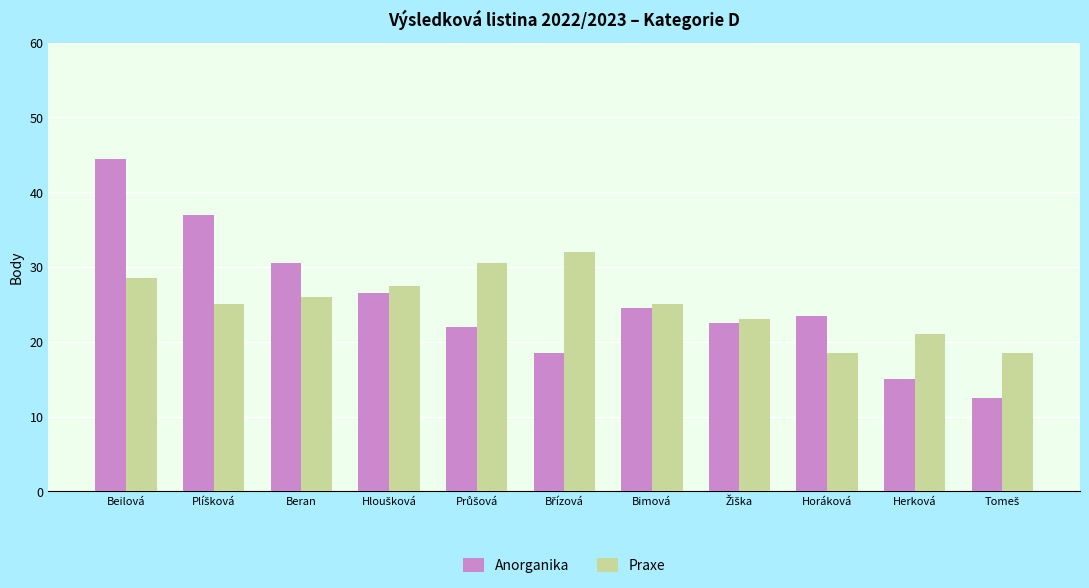

Which label corresponds to the largest value in the chart?

Beilová